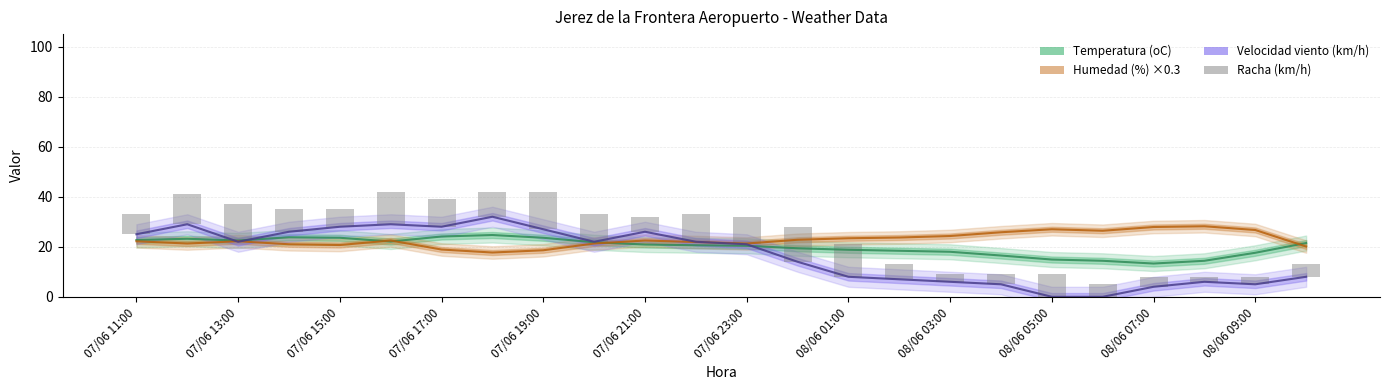

Reading left to right, transcribe all the data shown in this chart.

Temperatura (oC): 22.7	23.2	22.5	23.8	23.6	22.1	24.1	24.7	23.6	21.8	20.9	20.6	20.4	19.4	18.8	18.4	18.0	16.5	14.9	14.4	13.3	14.4	17.6	21.5
Humedad (%) ×0.3: 22.2	21.3	22.2	21.0	20.7	22.5	18.9	17.7	18.6	21.3	22.5	21.9	21.3	22.8	23.4	23.7	24.3	25.8	27.0	26.4	27.9	28.2	26.7	20.1
Velocidad viento (km/h): 25.0	29.0	22.0	26.0	28.0	29.0	28.0	32.0	27.0	22.0	26.0	22.0	21.0	14.0	8.0	7.0	6.0	5.0	0.0	0.0	4.0	6.0	5.0	8.0
Racha (km/h): 8.0	12.0	15.0	9.0	7.0	13.0	11.0	10.0	15.0	11.0	6.0	11.0	11.0	14.0	13.0	6.0	3.0	4.0	9.0	5.0	4.0	2.0	3.0	5.0